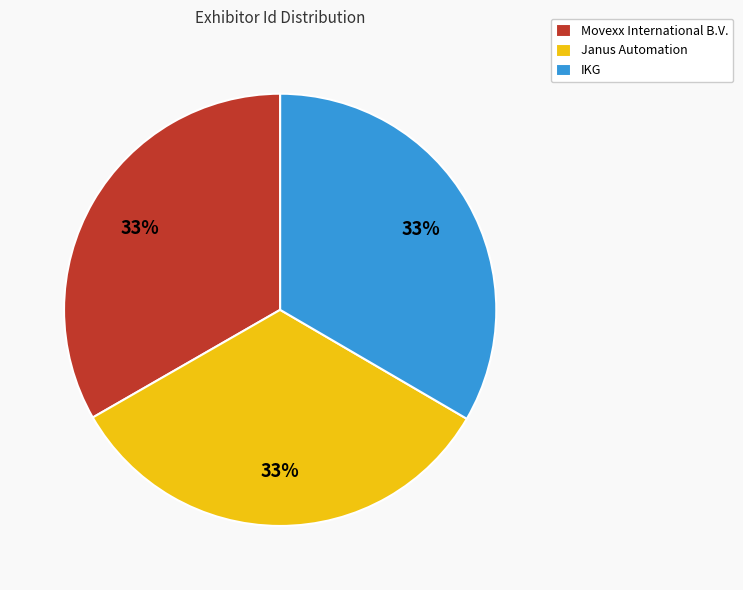

What is the ratio of the value at Janus Automation to the value at Movexx International B.V.?

1.0